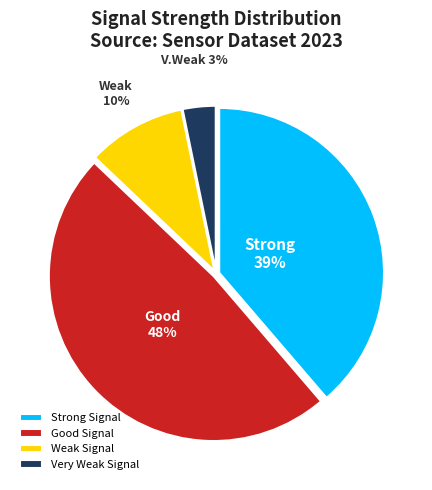

Which has a higher value, Good Signal or Very Weak Signal?

Good Signal